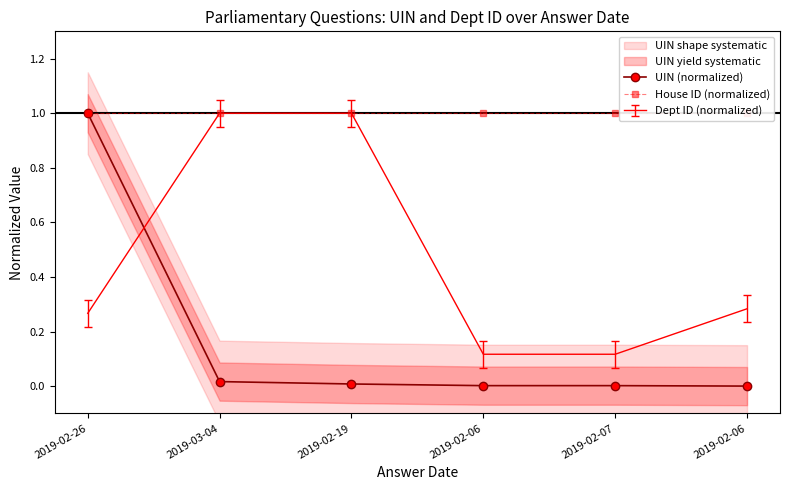

What is the average value of the UIN (normalized) series?

0.2